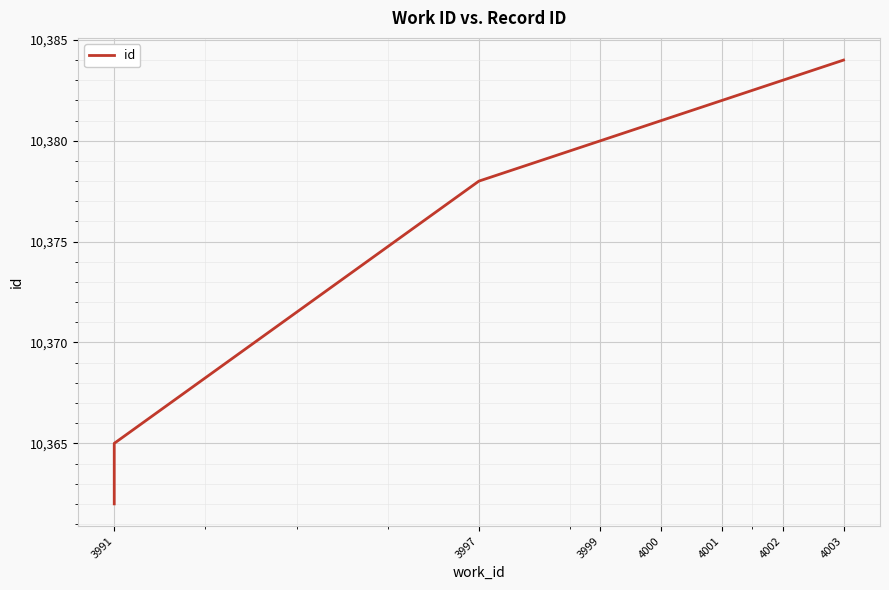

What is the greatest value displayed?

10384